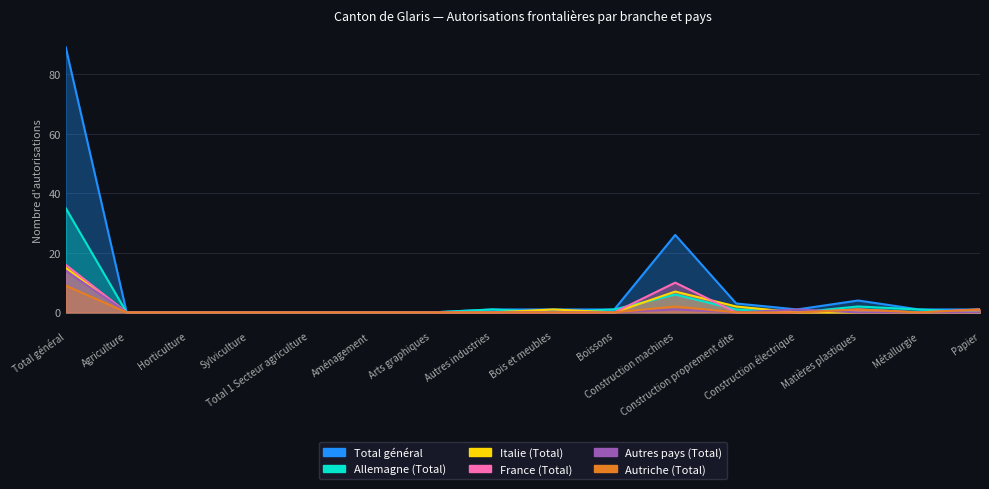

At how many categories does at least one series exceed 36?

1